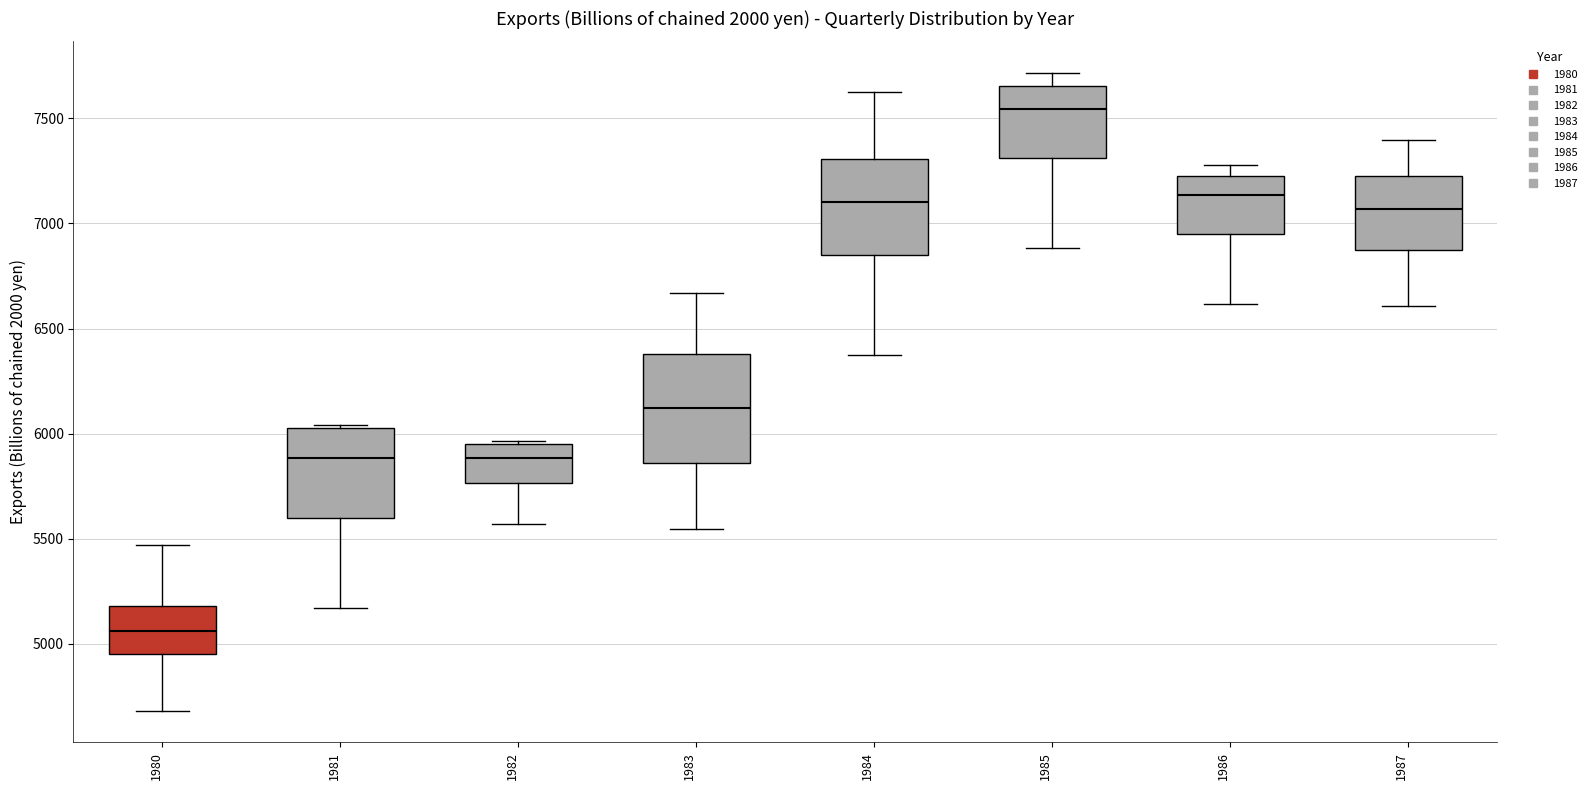

Reading left to right, read every box against the y-axis: the position of its median line, the range the box covers, and the ends of its whiskers. The values are not printed on the chart, so give them approximately, as read against the axis.

1980: median 5050, box 4950 to 5200, whiskers 4700 to 5450
1981: median 5900, box 5600 to 6050, whiskers 5150 to 6050
1982: median 5900, box 5750 to 5950, whiskers 5550 to 5950 (just above the box's upper edge)
1983: median 6100, box 5850 to 6400, whiskers 5550 to 6650
1984: median 7100, box 6850 to 7300, whiskers 6400 to 7650
1985: median 7550, box 7300 to 7650, whiskers 6900 to 7700
1986: median 7150, box 6950 to 7250, whiskers 6600 to 7300
1987: median 7050, box 6900 to 7250, whiskers 6600 to 7400